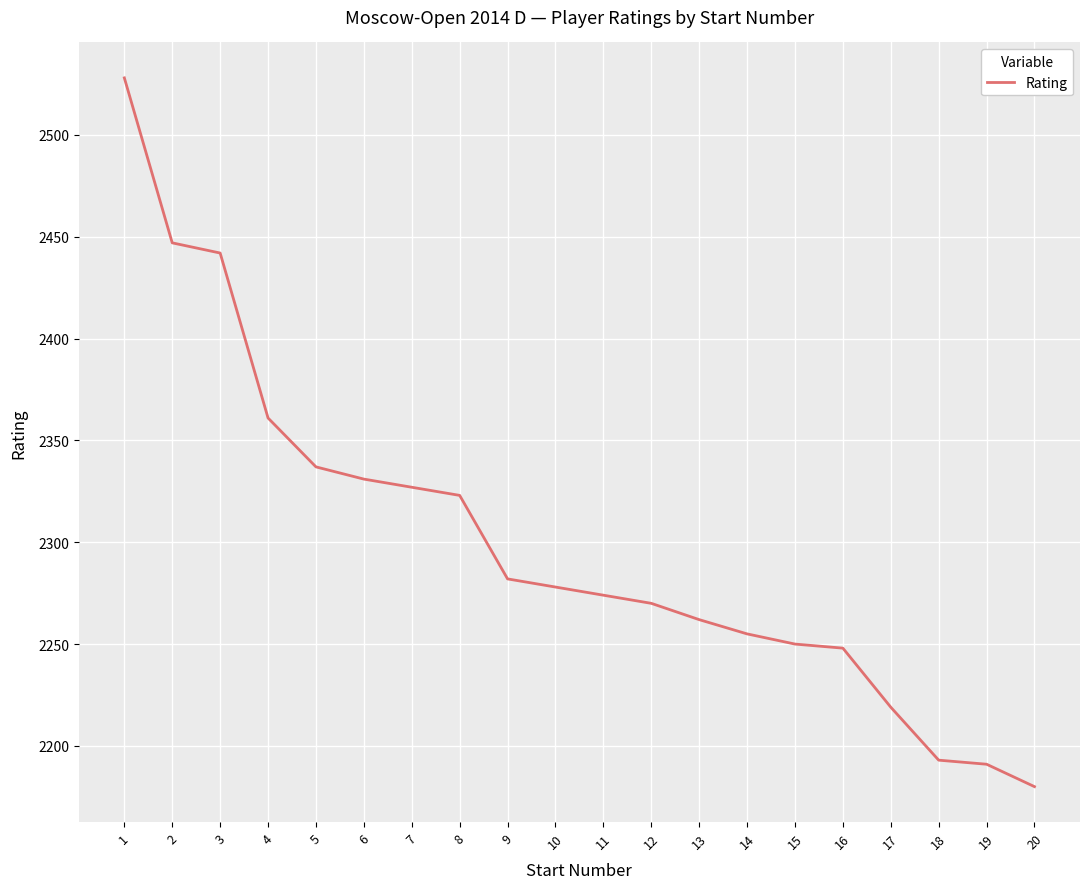

True or false: the data shows 1601 at 2.

False